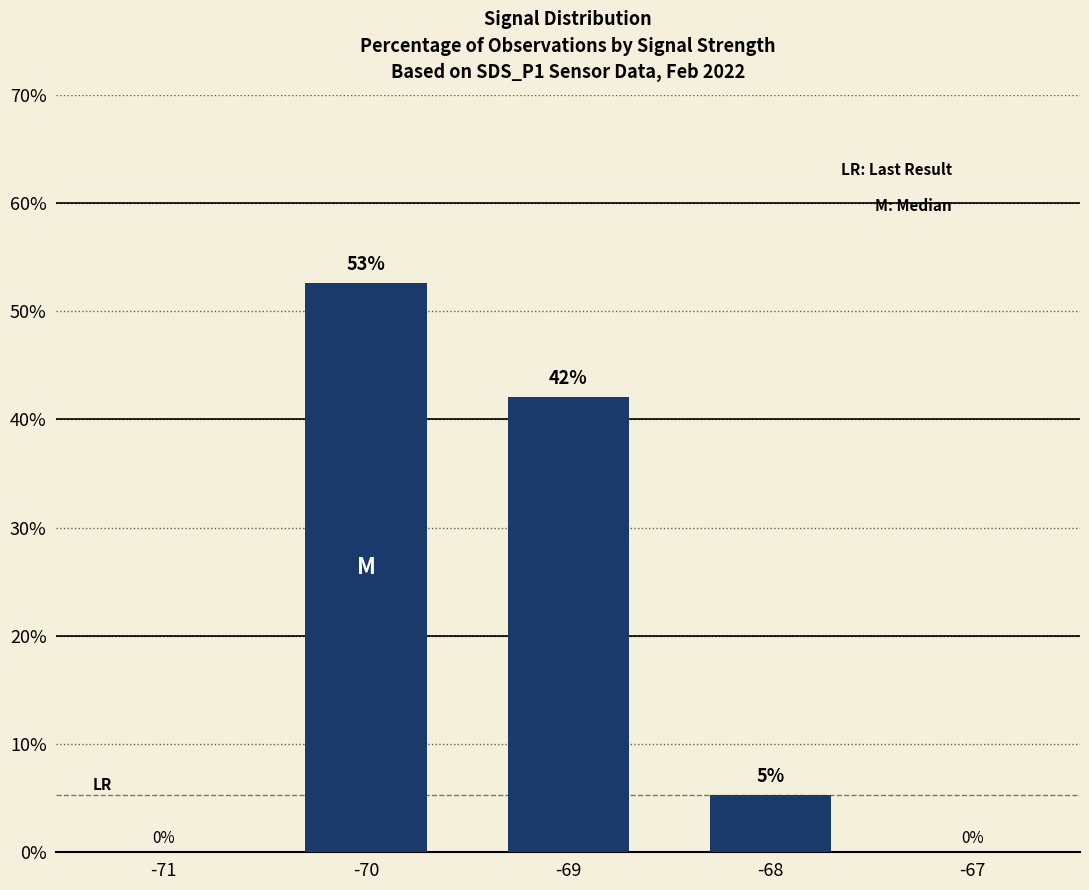

What is the maximum value shown in the chart?

52.6